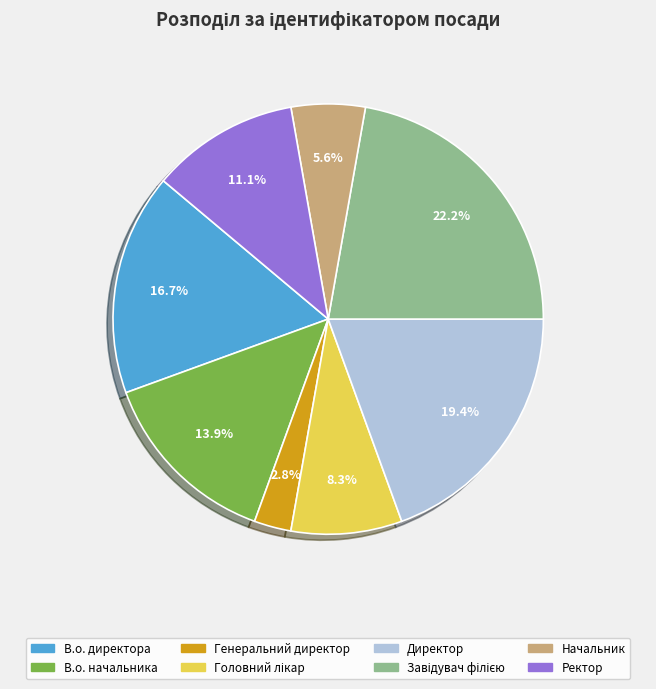

Is the sum of Директор and Ректор greater than half?

No